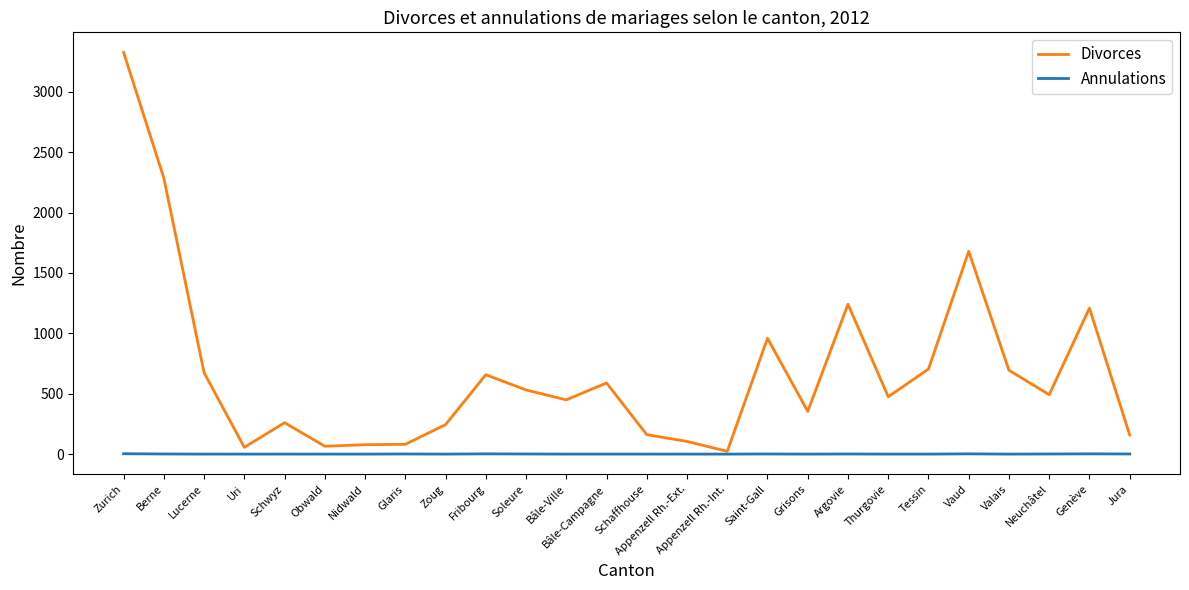

The Divorces series shows 105 at Appenzell Rh.-Ext.. True or false?

True